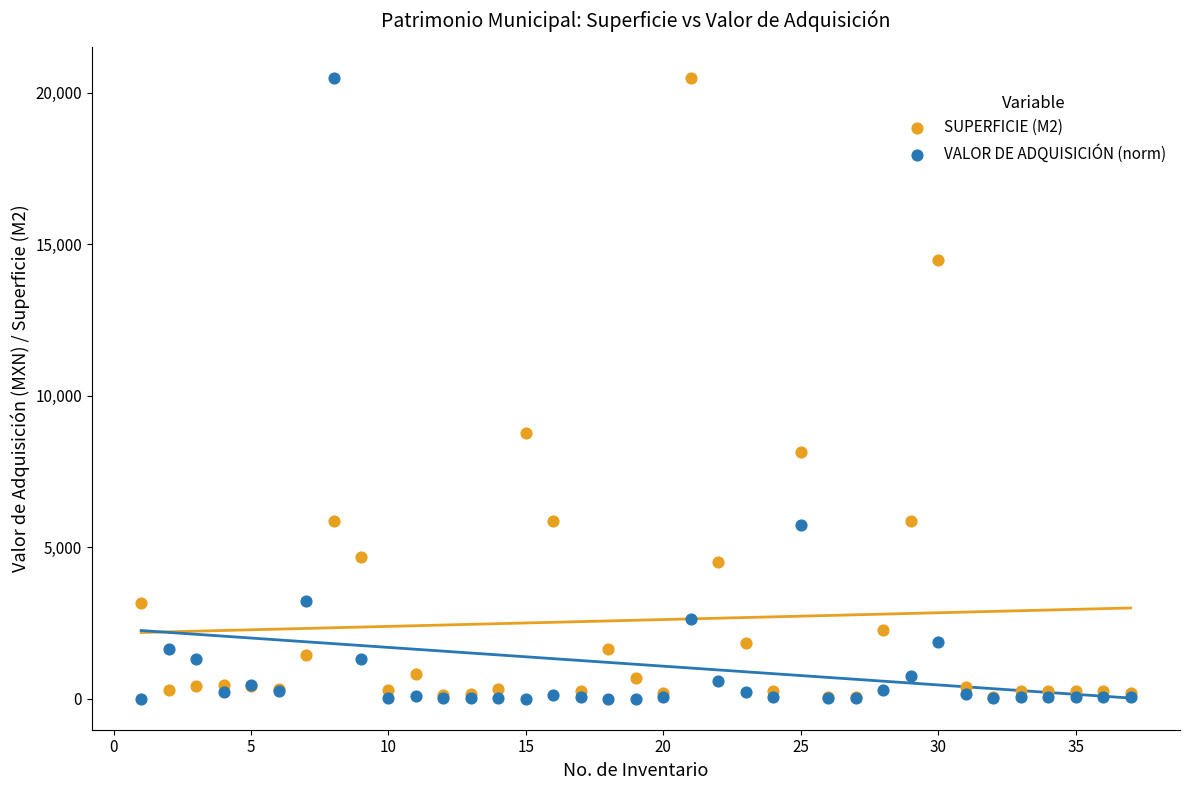

In the VALOR DE ADQUISICIÓN (norm) series, what Y value is closest to 10251?

5746.2